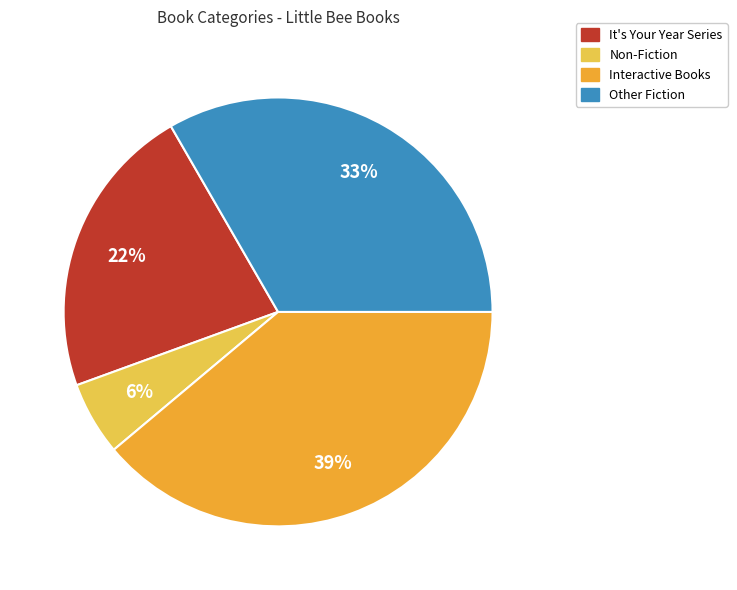

Count the number of slices in the pie.

4